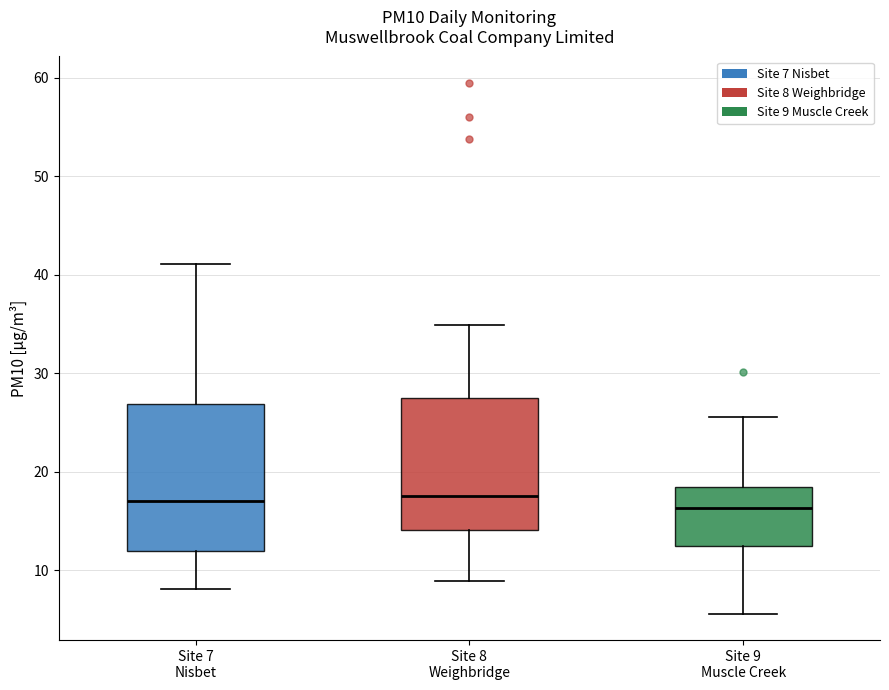

Where does the upper whisker of the box for Site 9 Muscle Creek end on the y-axis? The values are not printed on the chart, so give them approximately, as read against the axis.

26